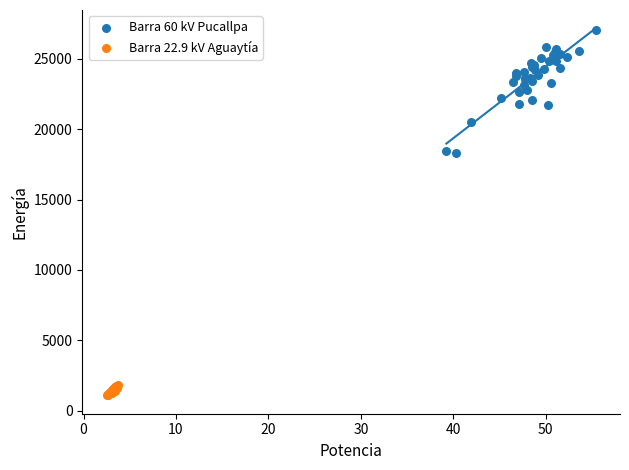

Which series contains the highest Y value?

Barra 60 kV Pucallpa